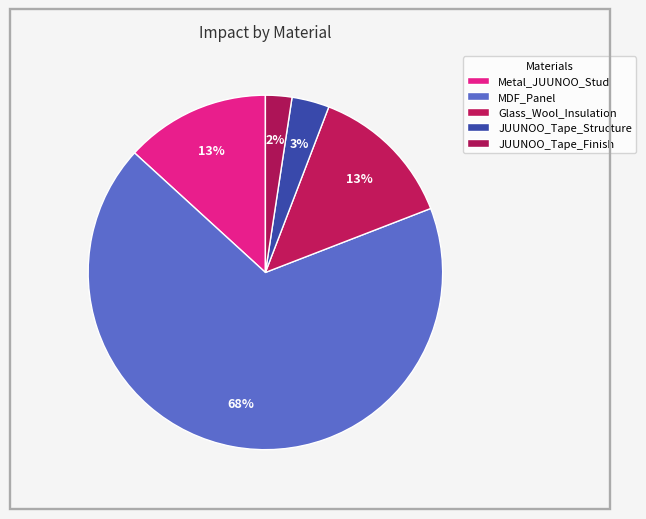

The Metal_JUUNOO_Stud slice represents 13% of the pie. True or false?

True